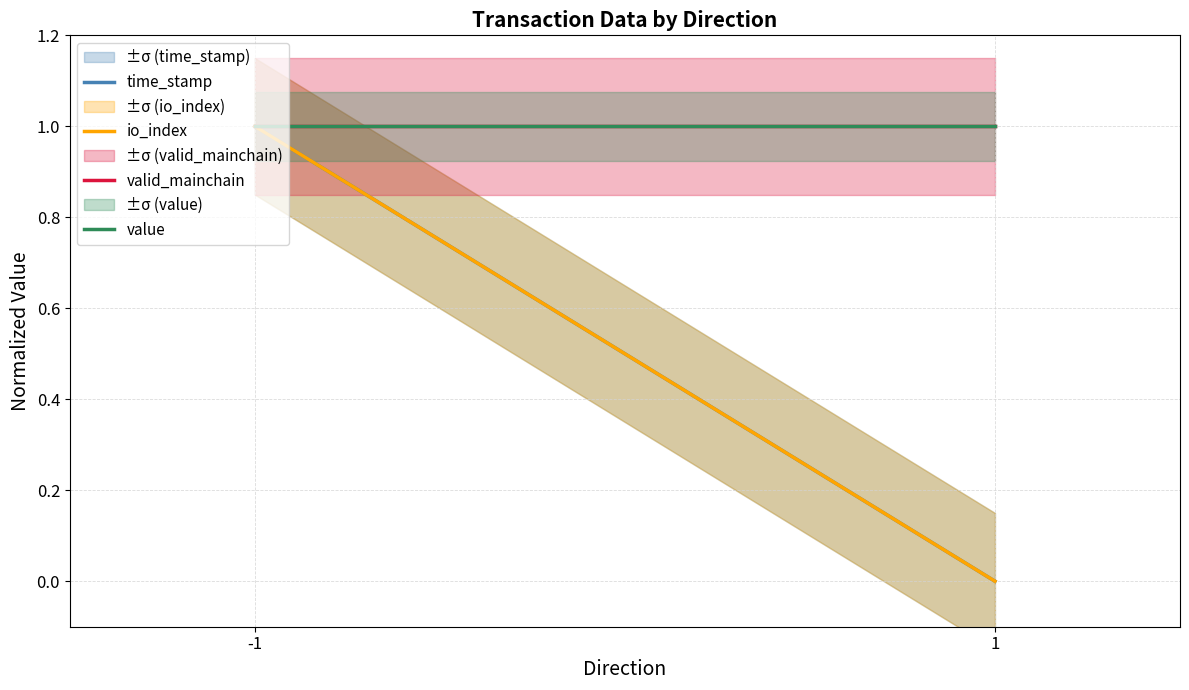

What is the difference between the maximum and minimum values in the time_stamp series?

1